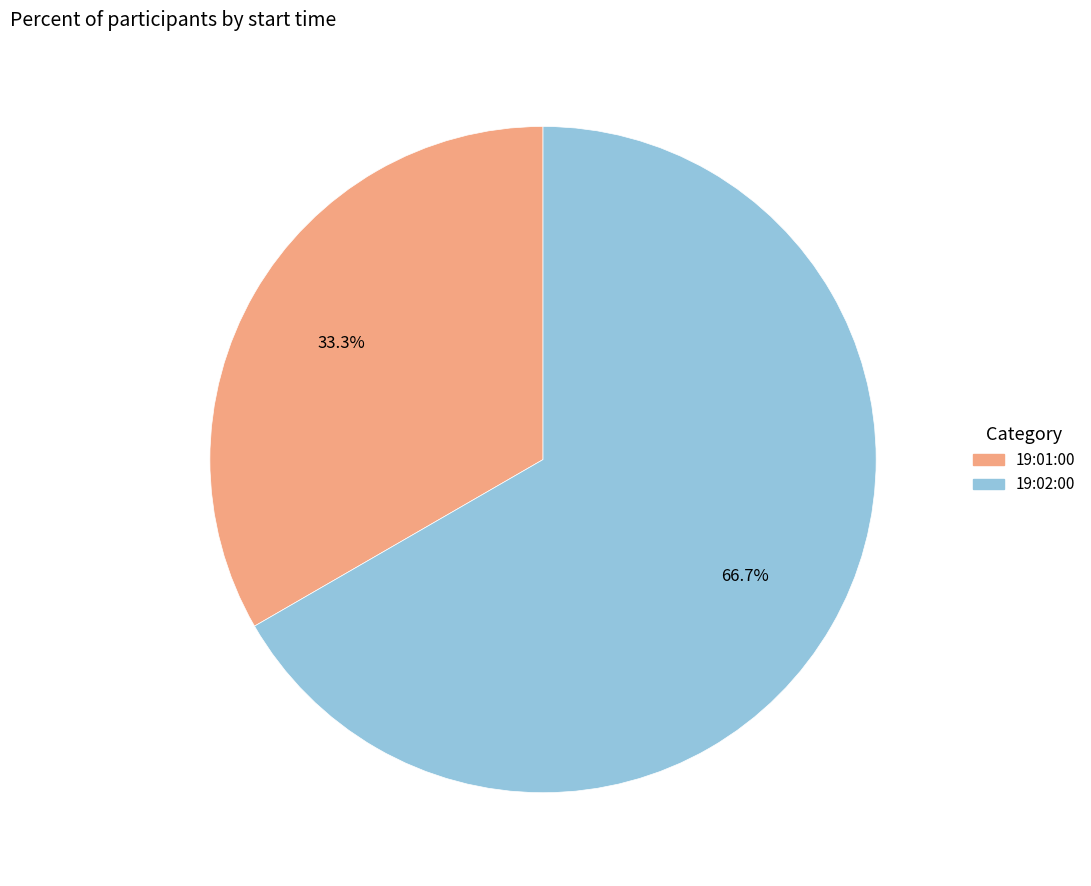

Is 19:01:00 the majority of the pie?

No